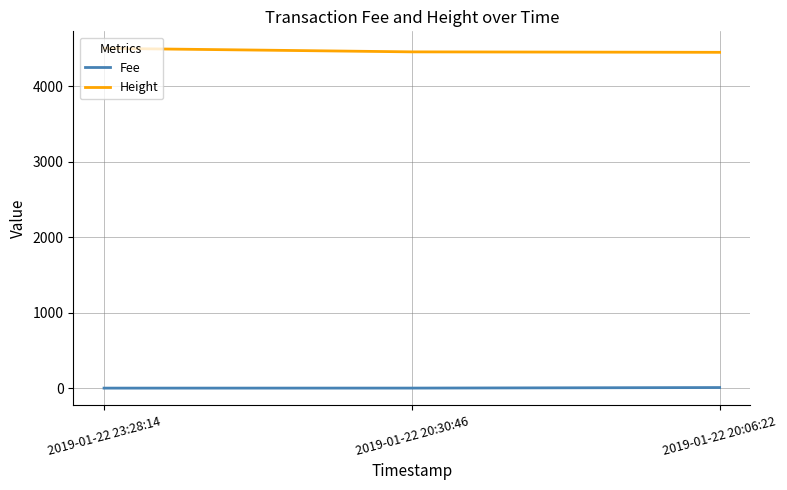

Rank the series at 2019-01-22 20:30:46 from lowest to highest value.

Fee, Height